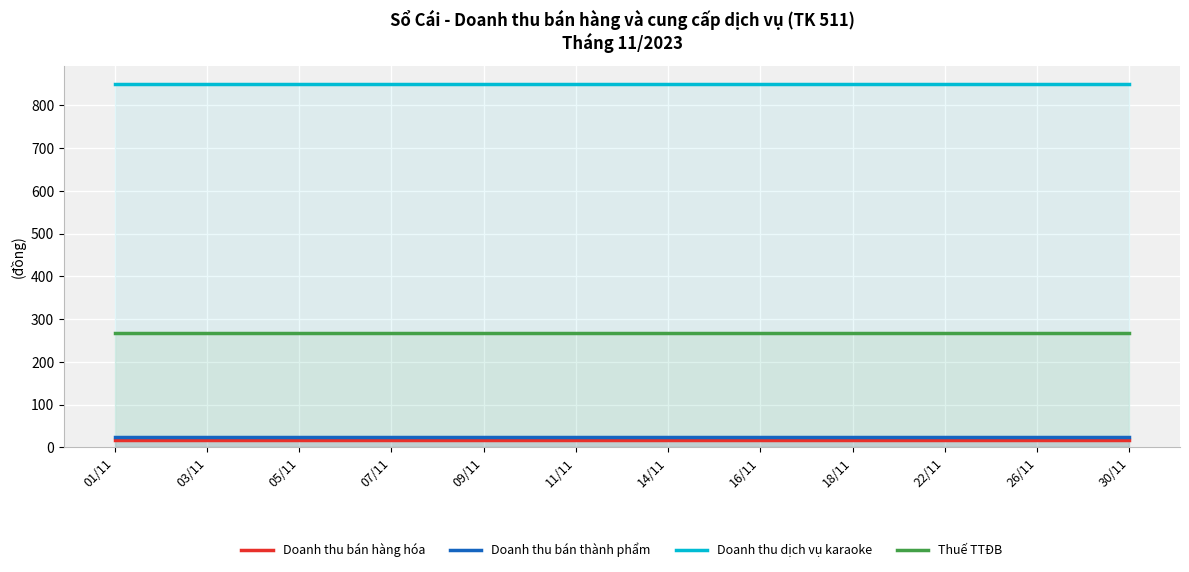

At 03/11, list the series in order from largest to smallest.

Doanh thu dịch vụ karaoke, Thuế TTĐB, Doanh thu bán thành phẩm, Doanh thu bán hàng hóa